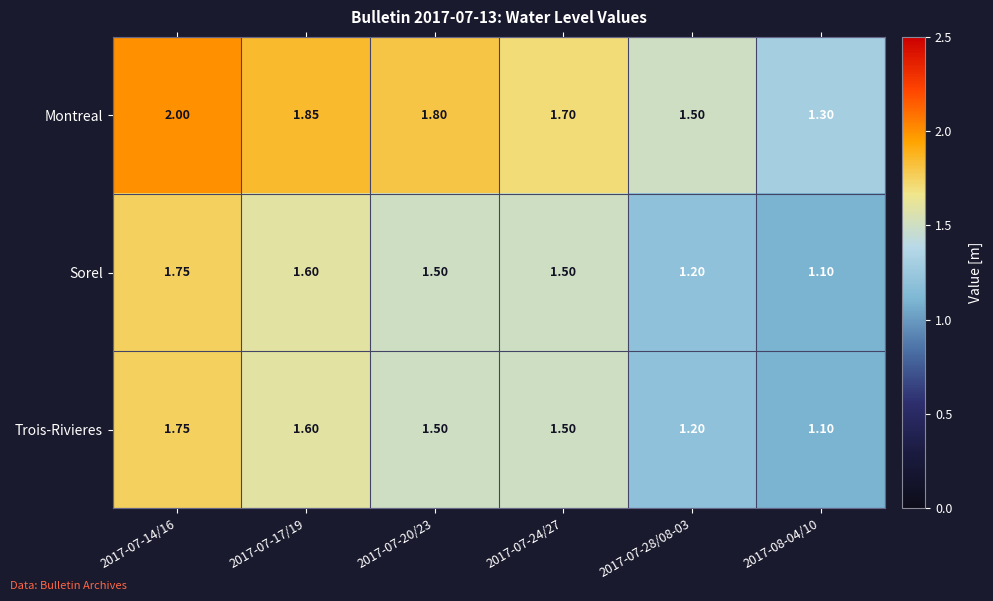

Is the value of Trois-Rivieres at 2017-07-28/08-03 greater than the value of Sorel at 2017-07-20/23?

No